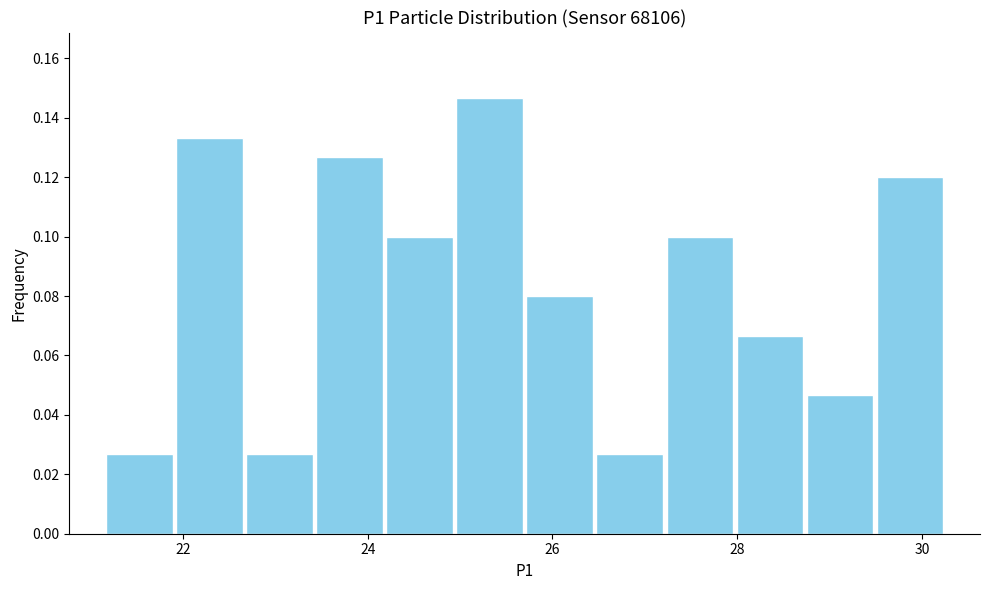

Read against the x-axis, roughly where is the centre of the tallest bar?

25.4